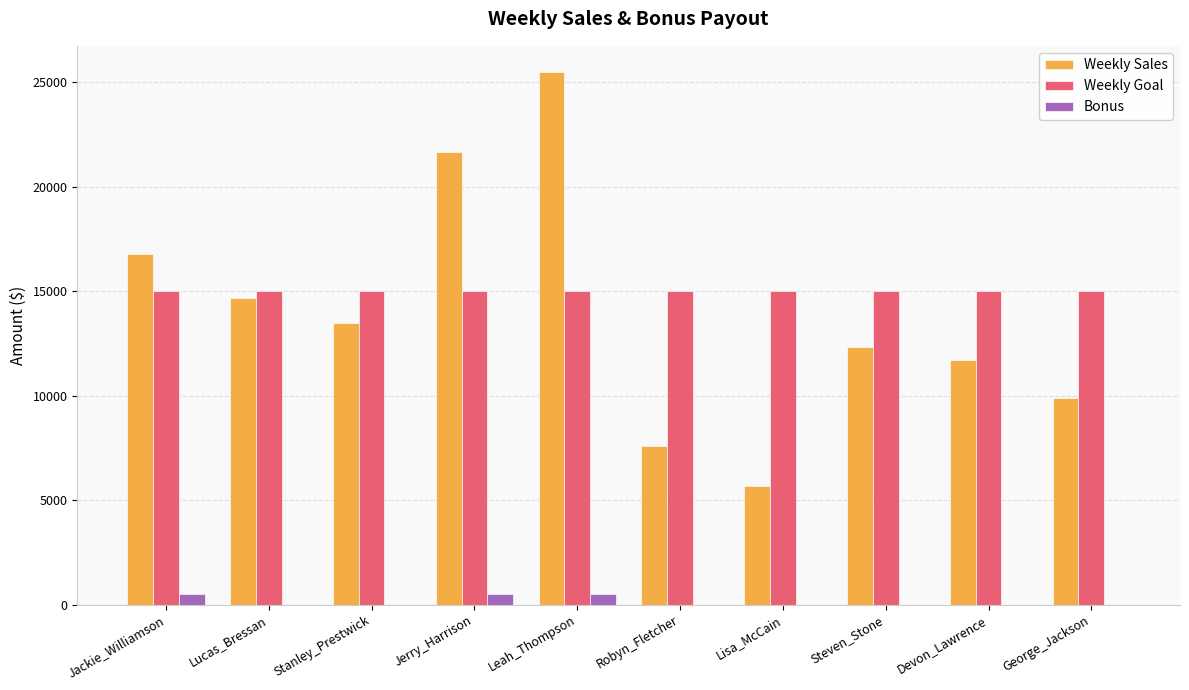

Which category has the highest value across all series?

Leah_Thompson